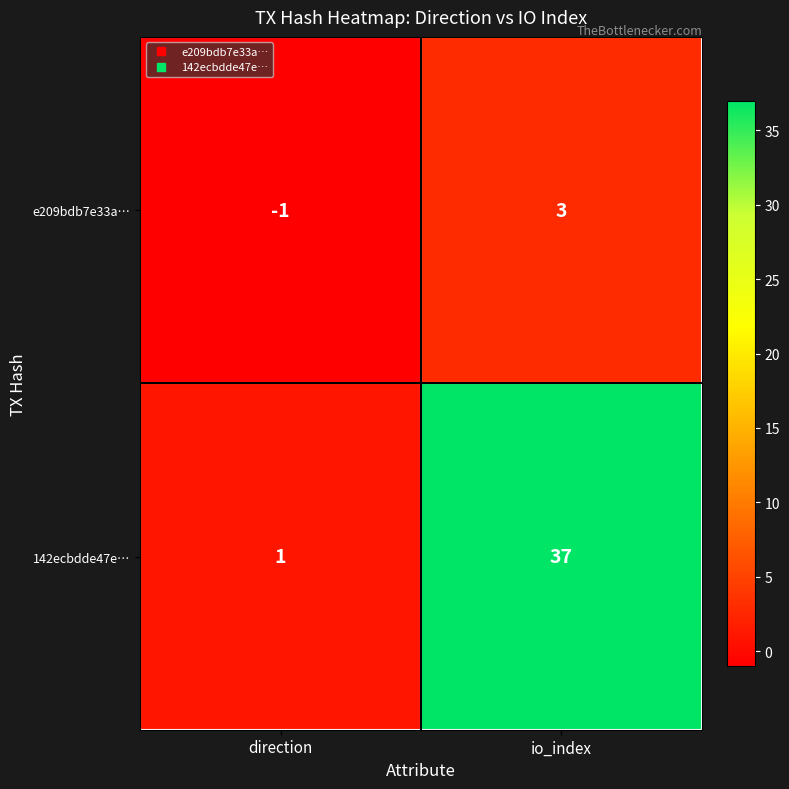

Which series has the widest spread of values?

142ecbdde47e…